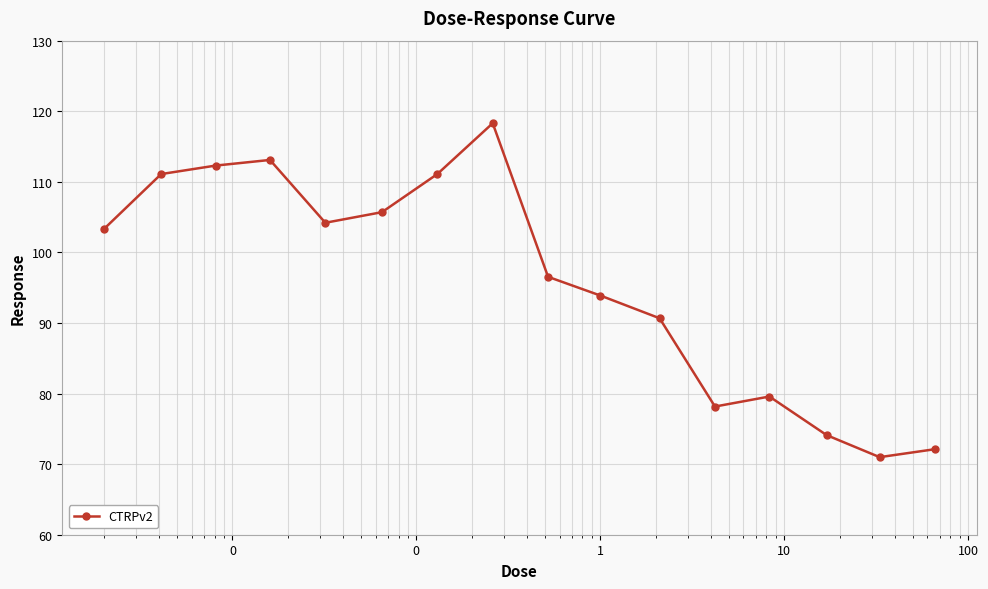

What is the difference between the second highest and minimum values?

42.1